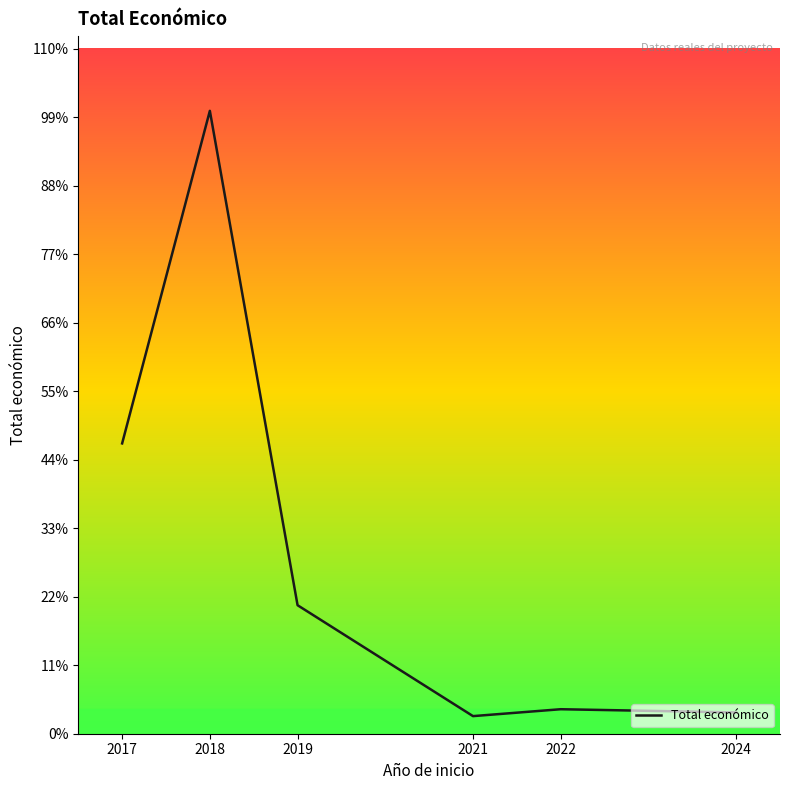

Does the chart have visible grid lines?

No